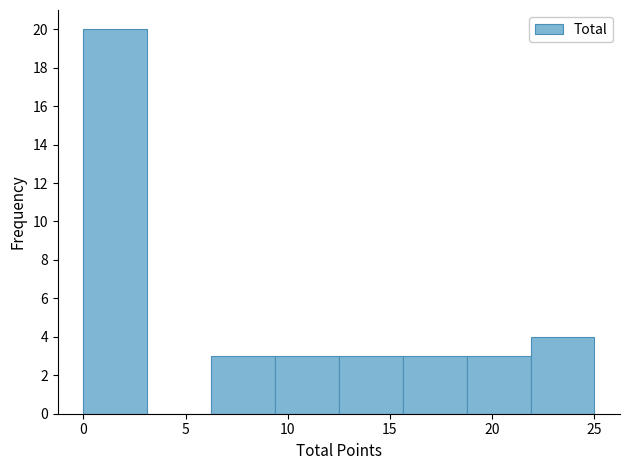

What is the height of the bar covering 9.5 to 12.5 on the x-axis? Neither the bar edges nor the heights are printed on the chart, so give them approximately, as read against the axes.

3